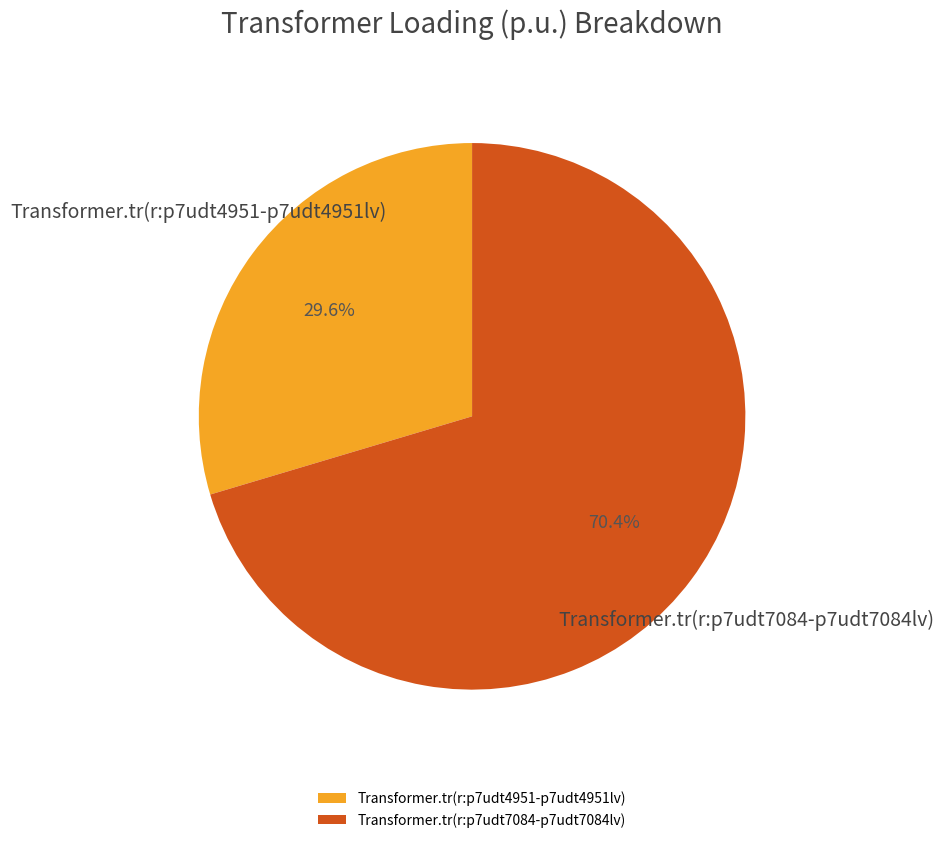

What is the largest slice in the pie chart?

Transformer.tr(r:p7udt7084-p7udt7084lv)